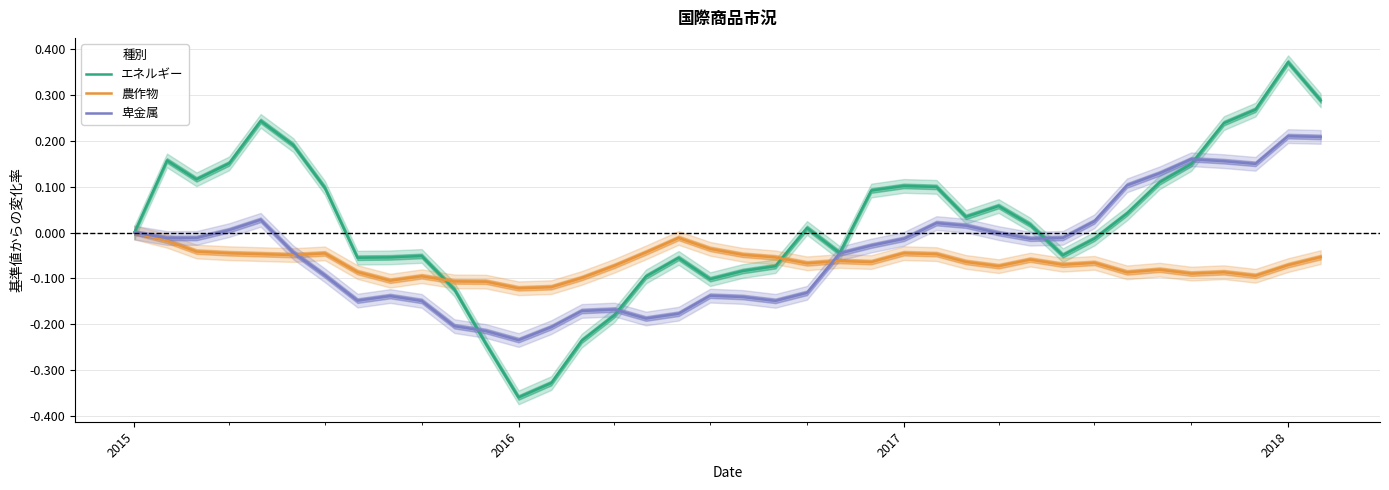

What is the sum of all 卑金属 values?

-1.6